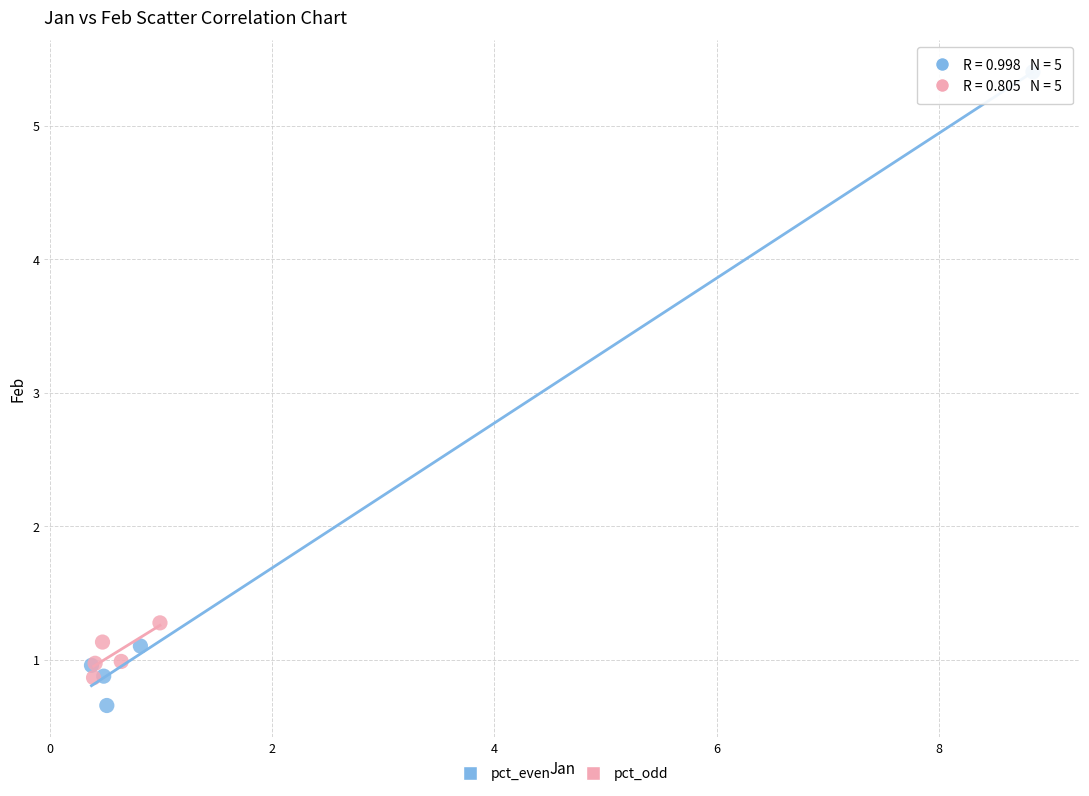

Which series reaches the minimum Y coordinate?

pct_even